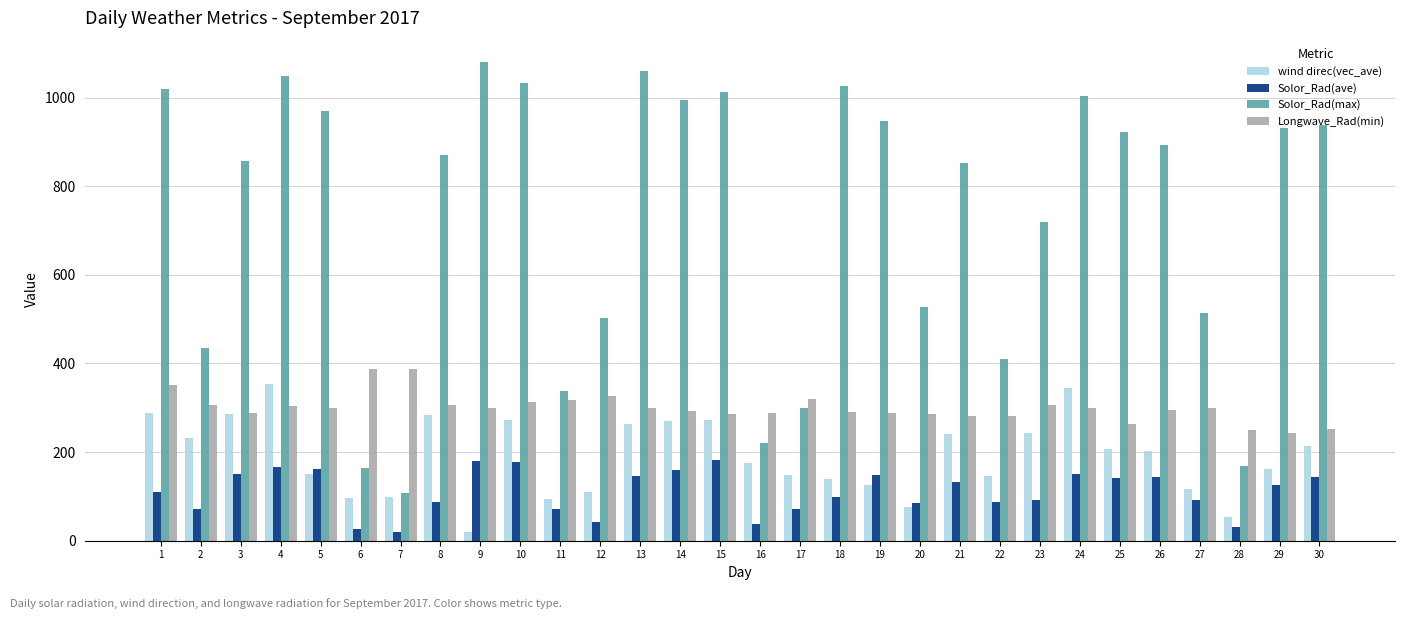

Where does the Solor_Rad(max) series first go above 893?

1